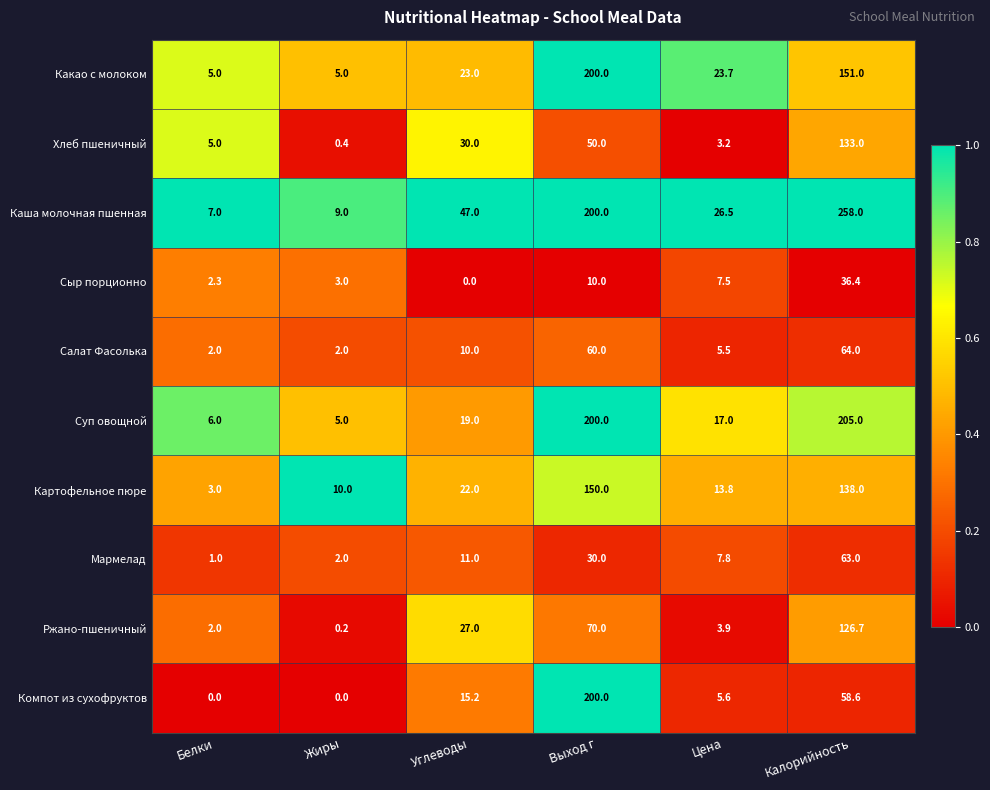

Which category has the lowest value in the Каша молочная пшенная series?

Белки